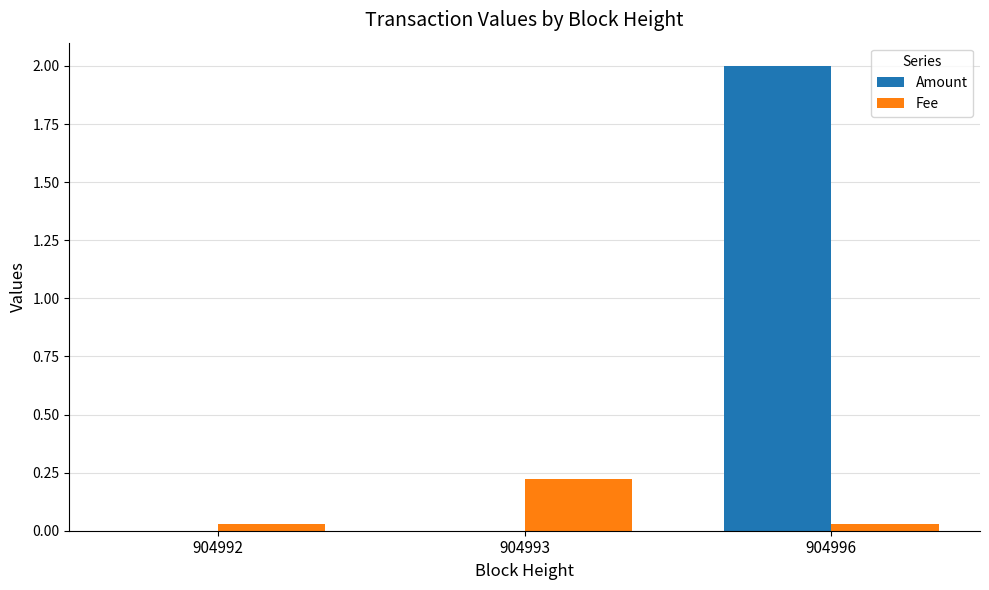

Which series has the largest total across all categories?

Amount